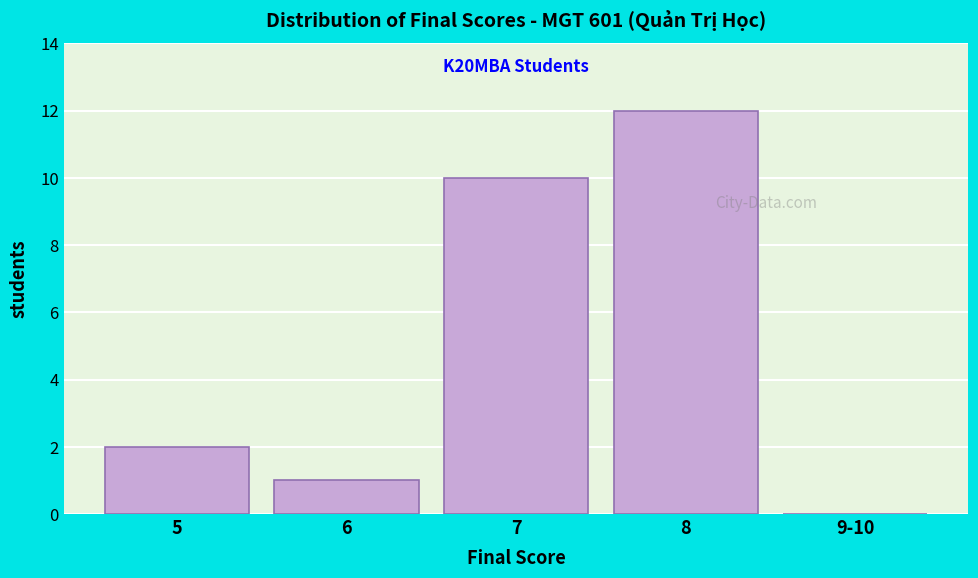

Reading left to right, extract all data points from this chart.

5=2	6=1	7=10	8=12	9-10=0